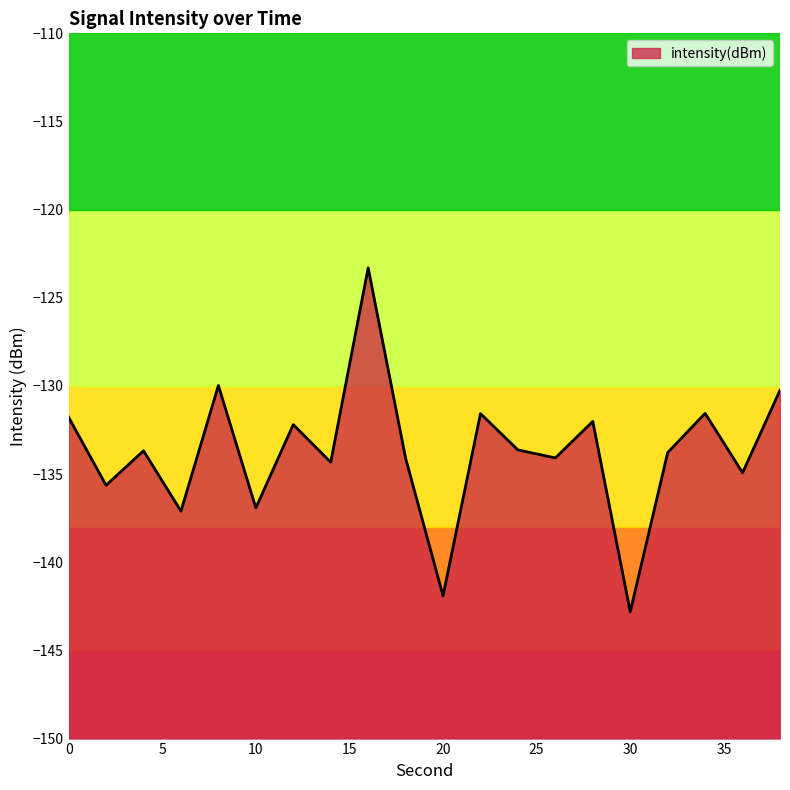

Reading right to left, list all the values displayed in this chart.

38=-130.2	36=-134.9	34=-131.6	32=-133.8	30=-142.8	28=-132.0	26=-134.1	24=-133.6	22=-131.6	20=-141.9	18=-134.1	16=-123.3	14=-134.3	12=-132.2	10=-136.9	8=-130.0	6=-137.1	4=-133.7	2=-135.6	0=-131.8